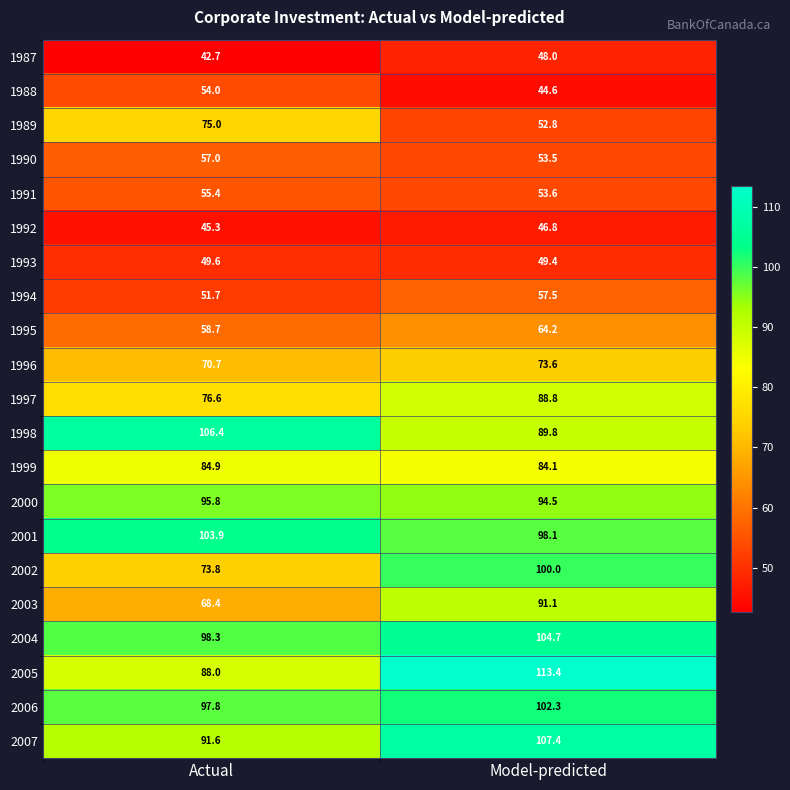

What is the sum of all 1998 values?

196.2